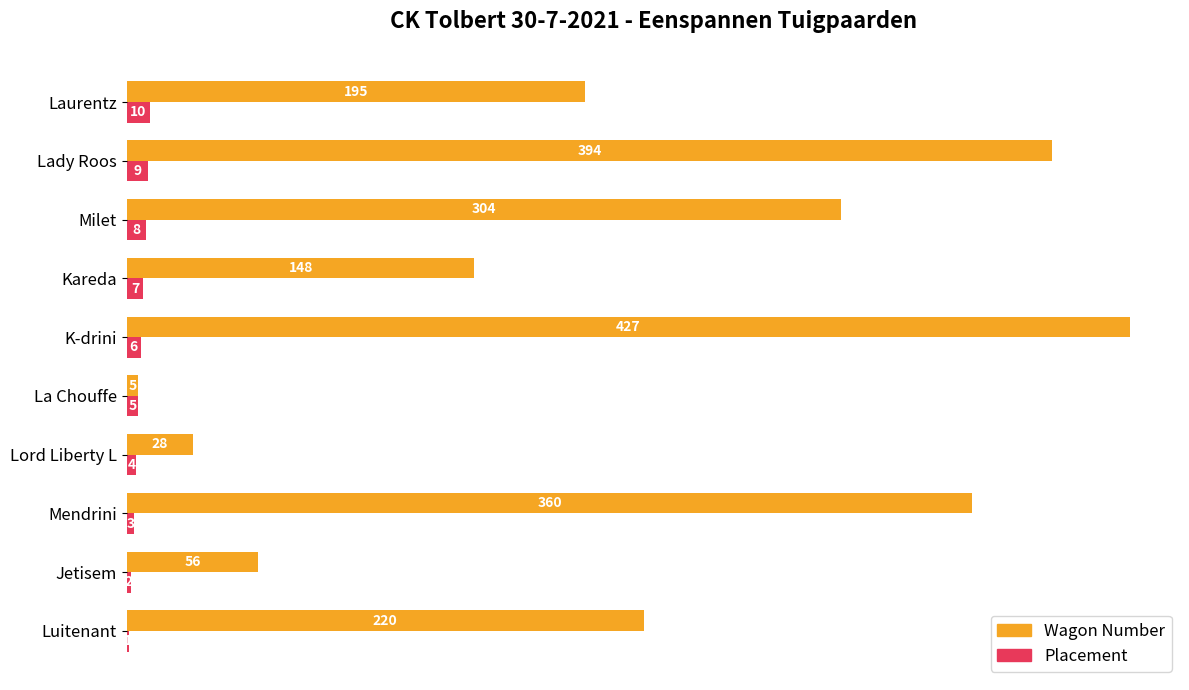

Between Jetisem and Mendrini, which series saw the biggest shift?

Wagon Number